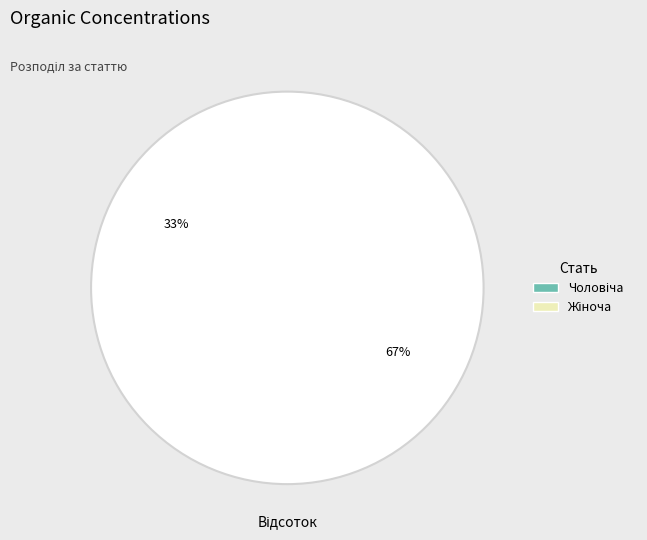

What percentage is the Жіноча slice, to the nearest percent?

67%